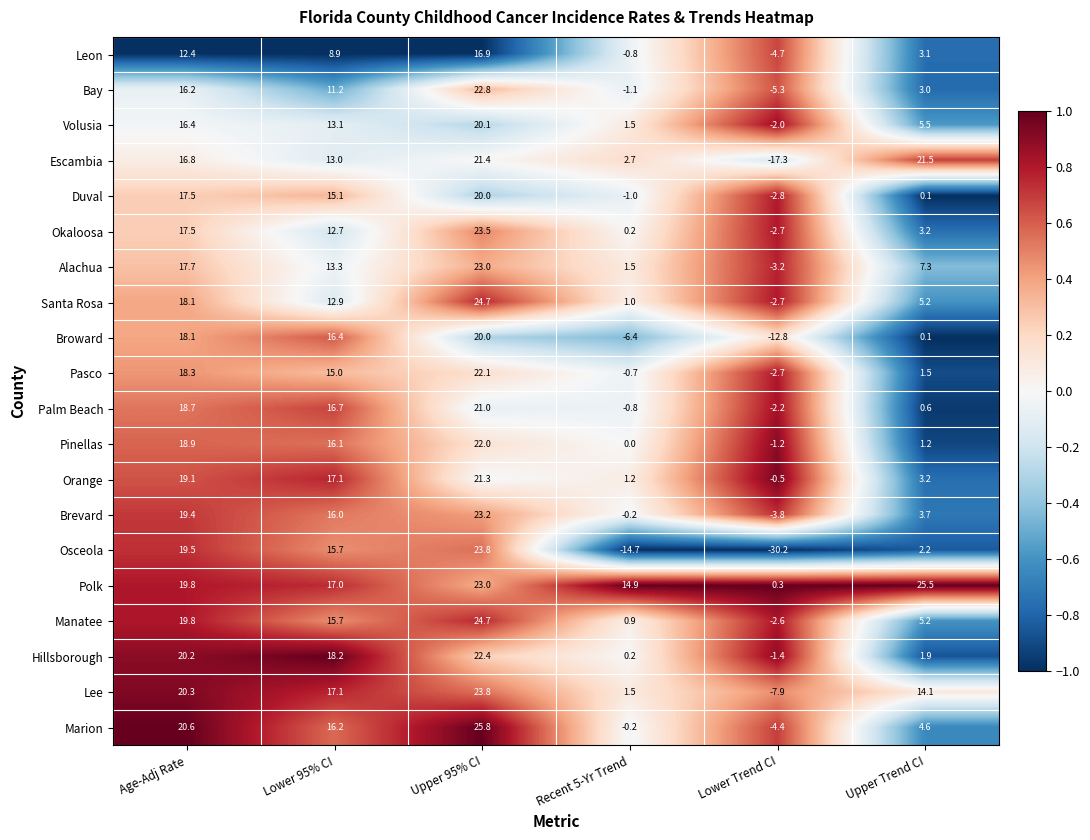

At how many categories does at least one series exceed 0?

6